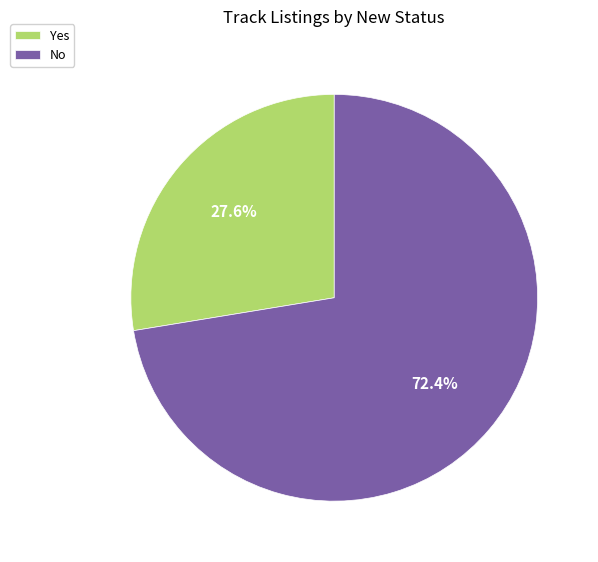

Which slice is the largest?

No